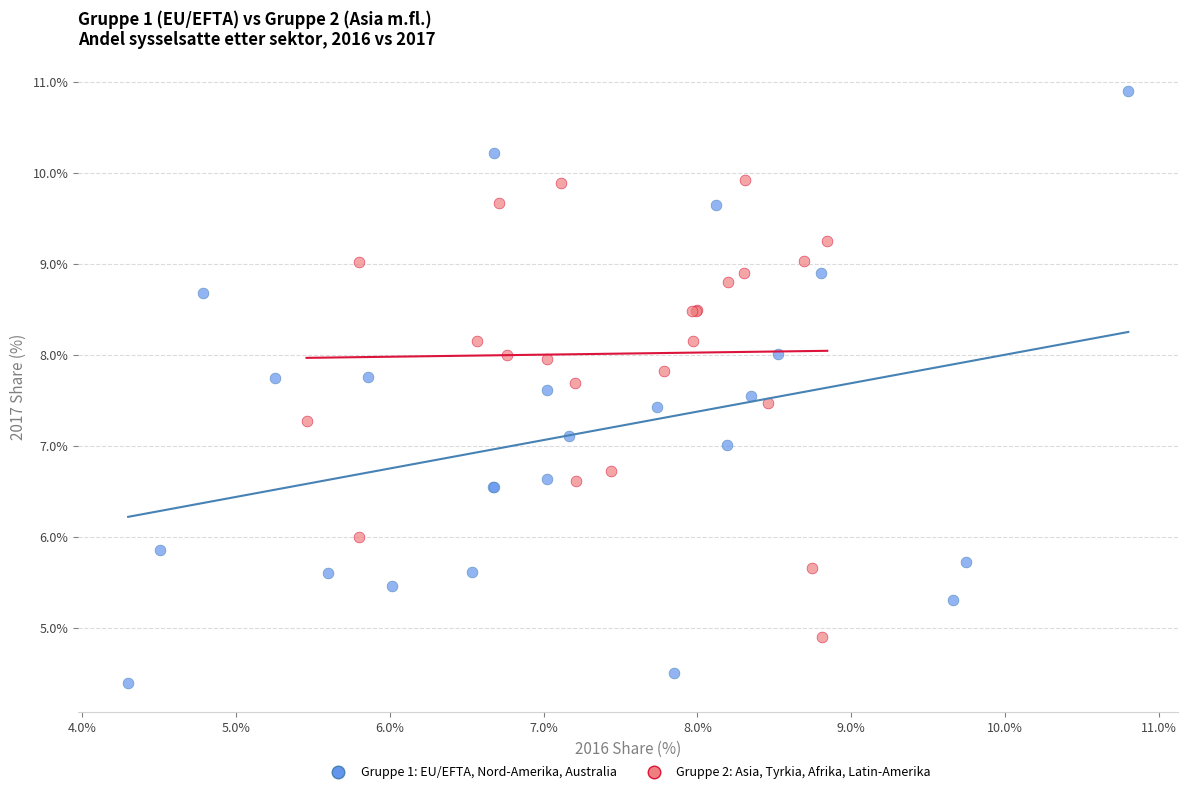

Which series contains the lowest Y value?

Gruppe 1: EU/EFTA, Nord-Amerika, Australia